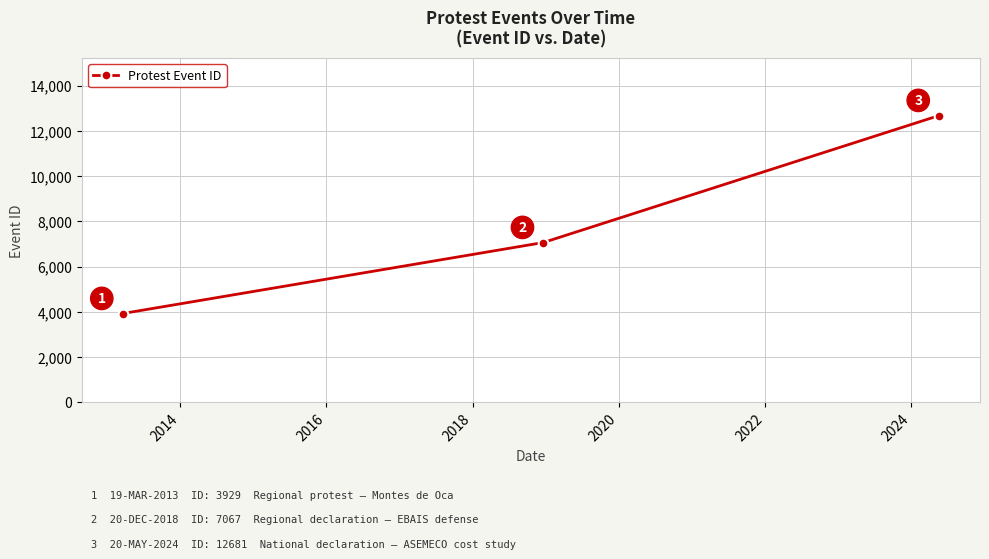

What is the sum of all values?

23677